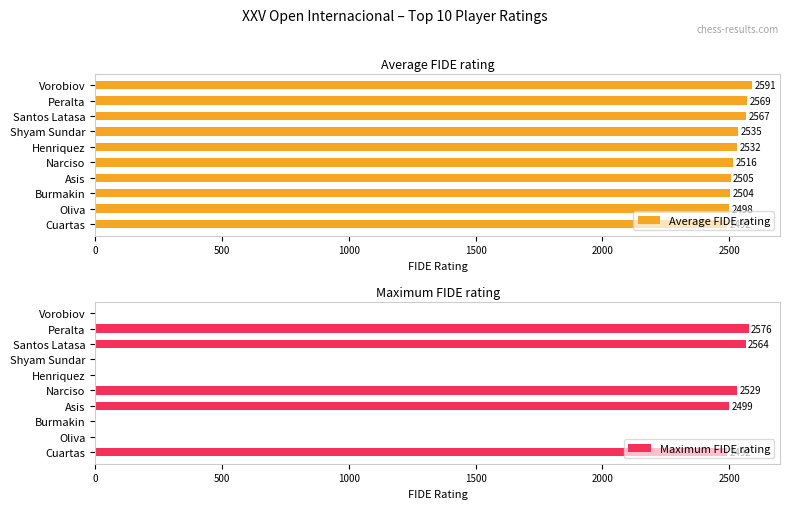

What is the difference between the maximum and second lowest values in the Maximum FIDE rating series?

2576